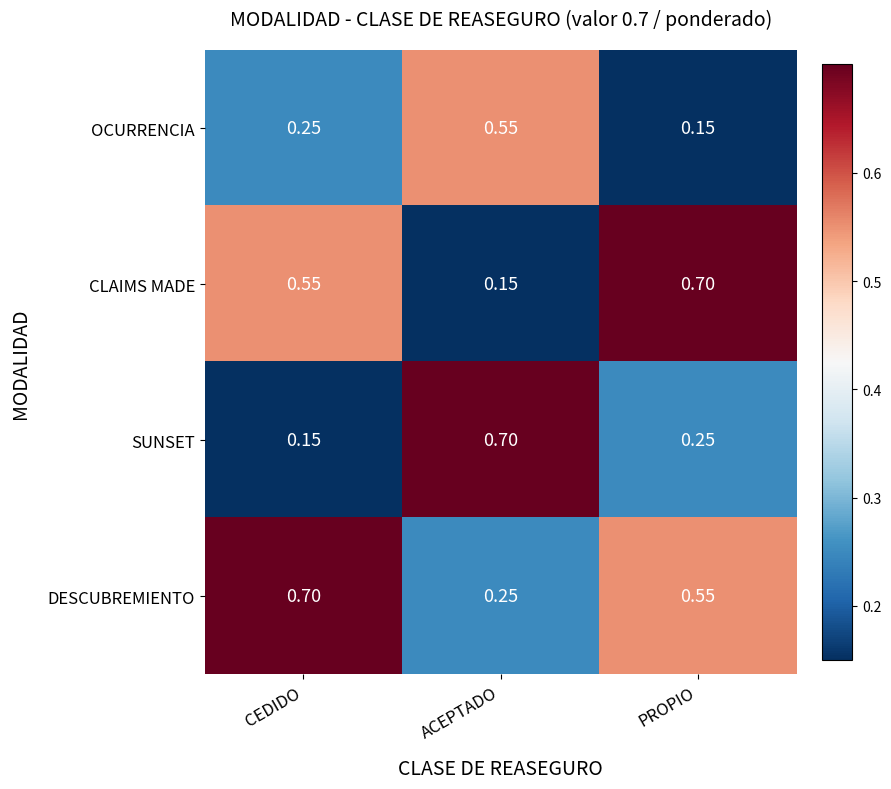

Which series has the largest total across all categories?

DESCUBREMIENTO